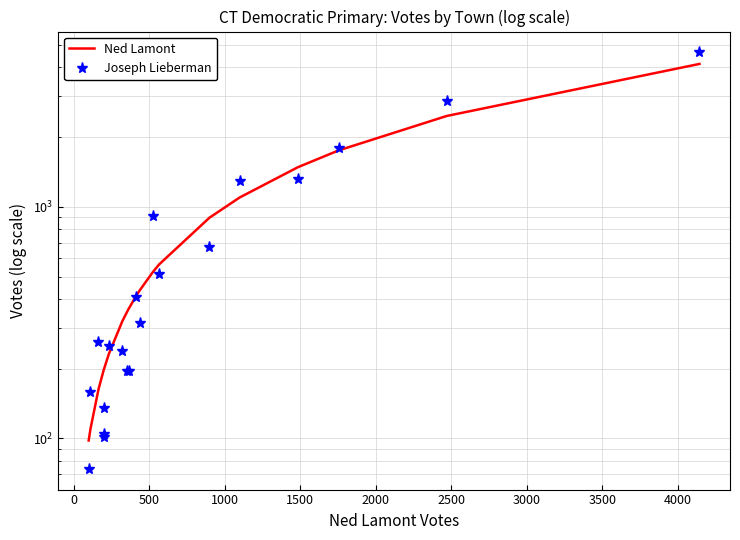

What is the lowest value of the Joseph Lieberman series?

74